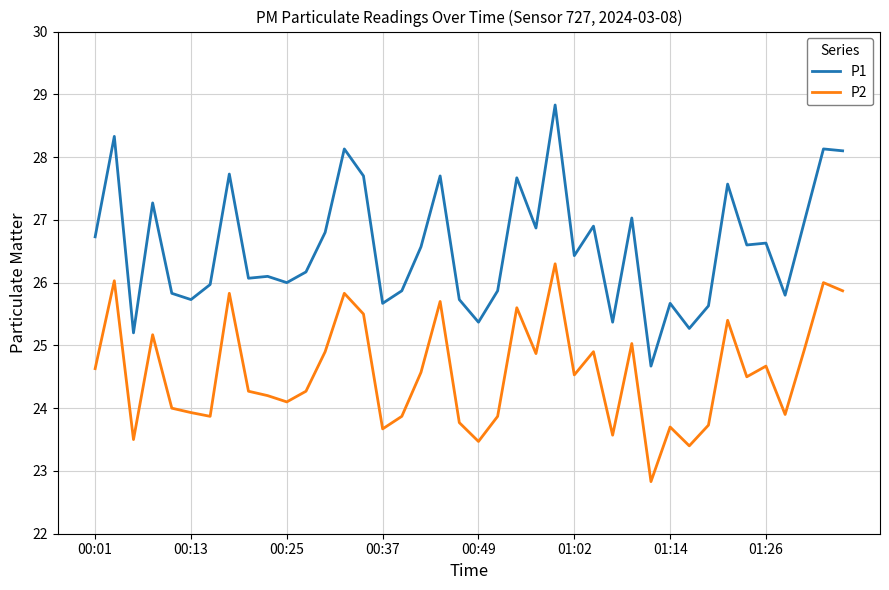

True or false: P1 and P2 intersect in this chart.

False